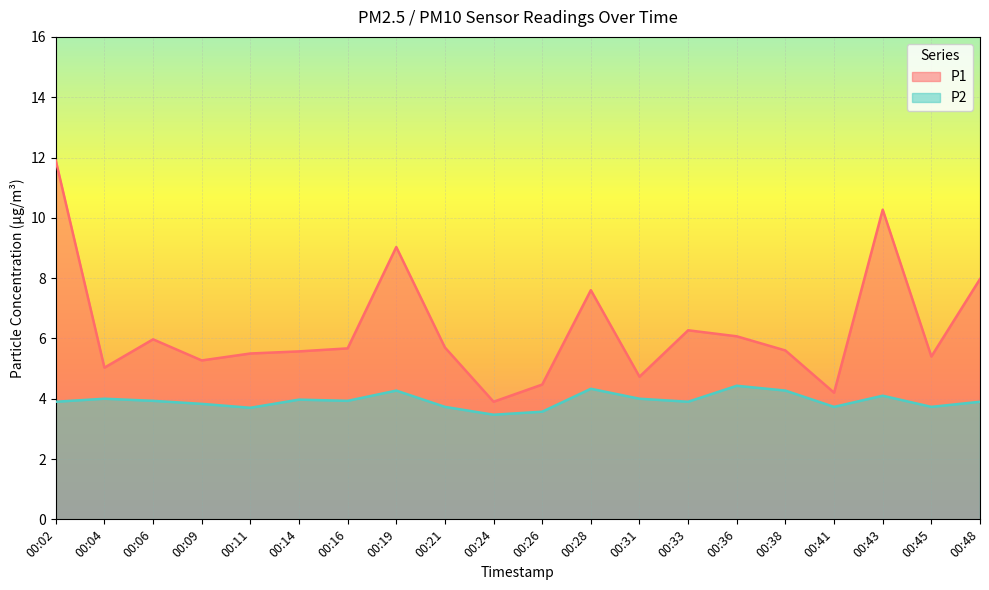

What is the difference between the maximum and minimum values in the P1 series?

8.0